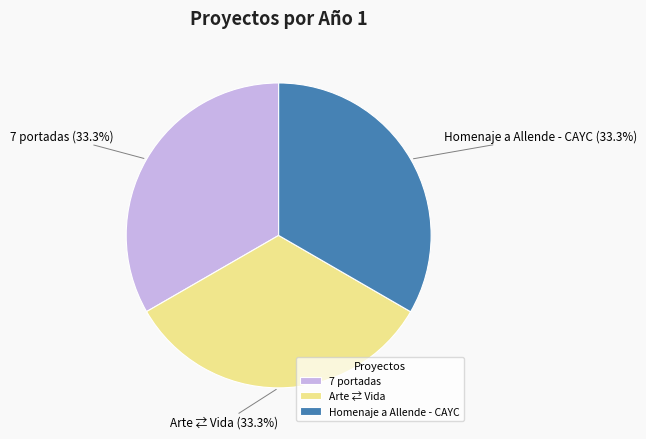

Is there any slice that represents more than half of the pie?

No